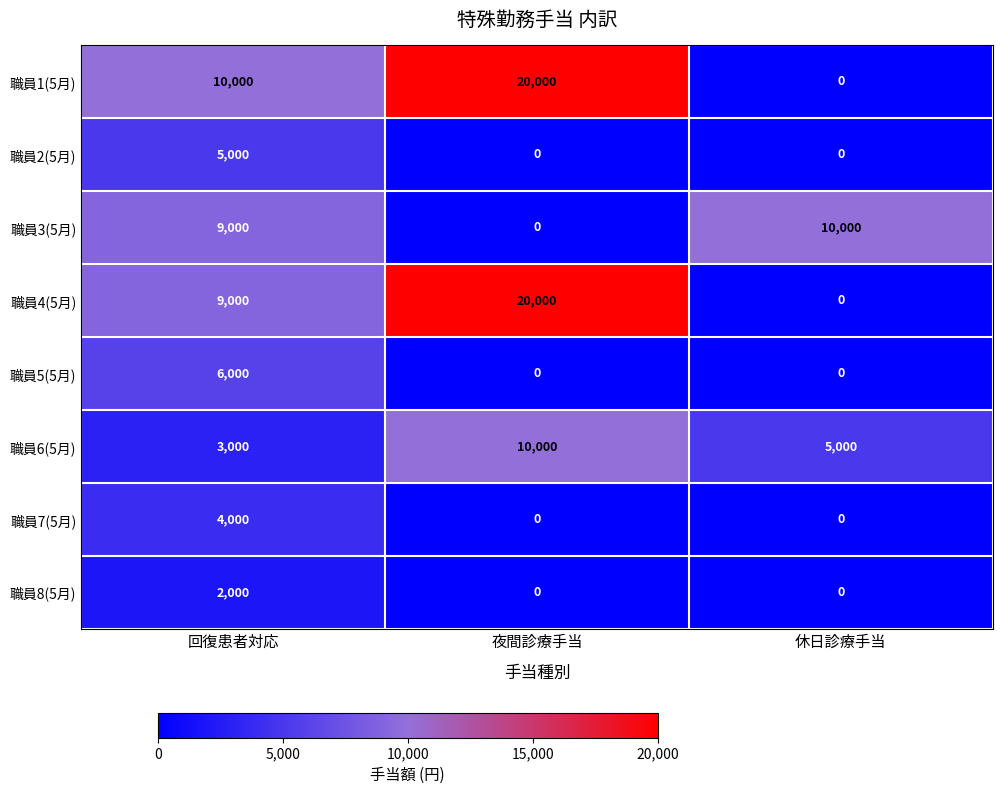

Rank the categories by 職員1(5月) value from highest to lowest.

夜間診療手当, 回復患者対応, 休日診療手当